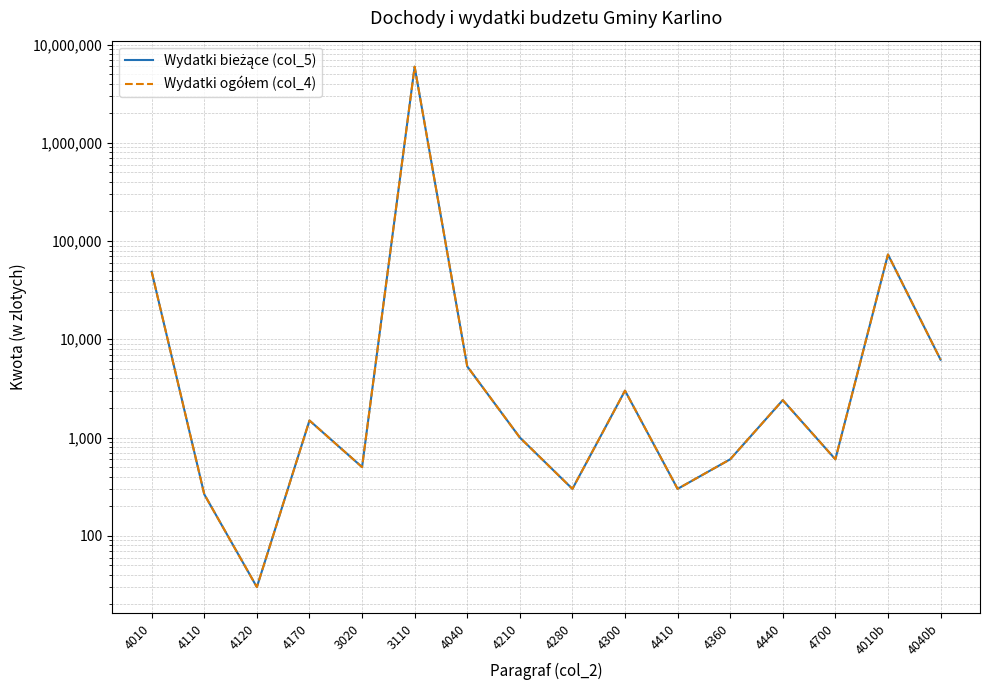

Rank the series by their maximum value, from highest to lowest.

Wydatki bieżące (col_5), Wydatki ogółem (col_4)